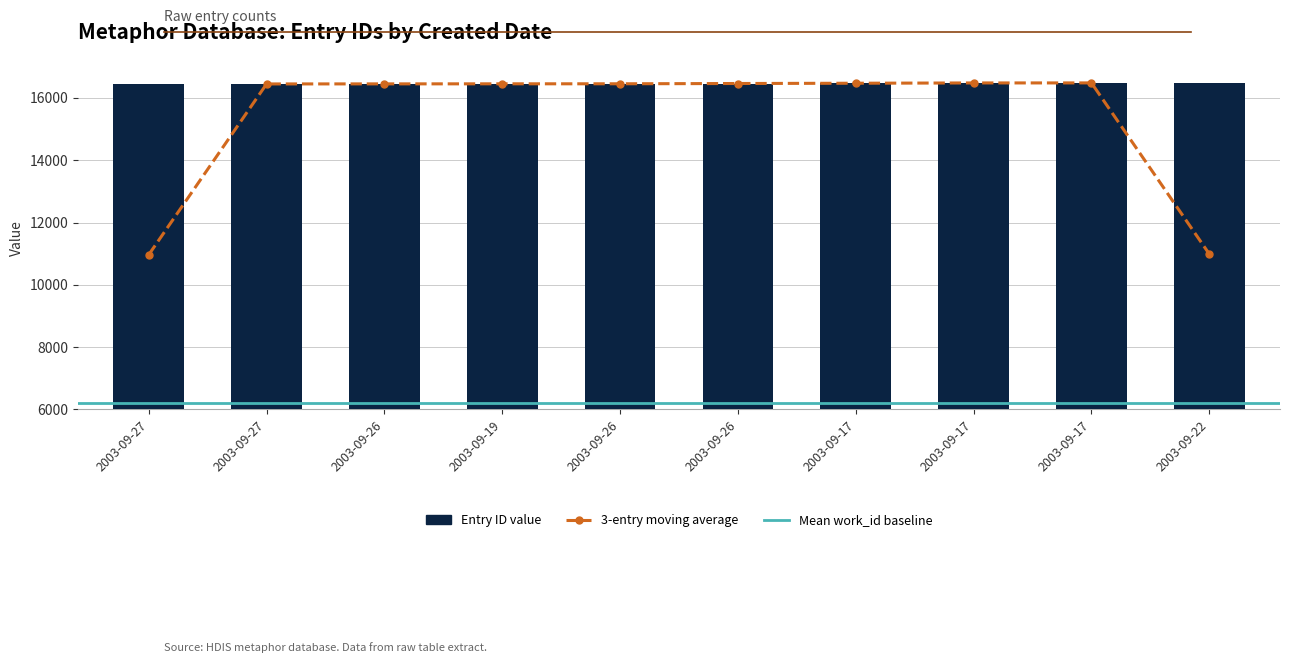

Are the bars grouped side by side (vs. stacked)?

No